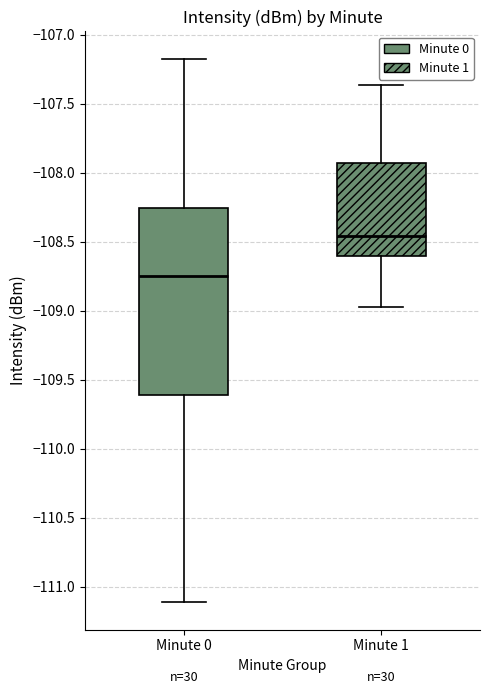

Reading left to right, read every box against the y-axis: the position of its median line, the range the box covers, and the ends of its whiskers. The values are not printed on the chart, so give them approximately, as read against the axis.

Minute 0: median -108.75, box -109.60 to -108.25, whiskers -111.10 to -107.15
Minute 1: median -108.45, box -108.60 to -107.95, whiskers -108.95 to -107.35